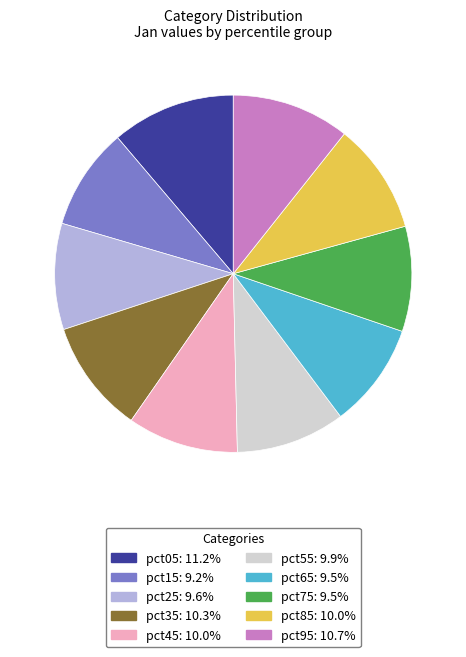

Combined, do pct55 and pct75 account for over 50%?

No